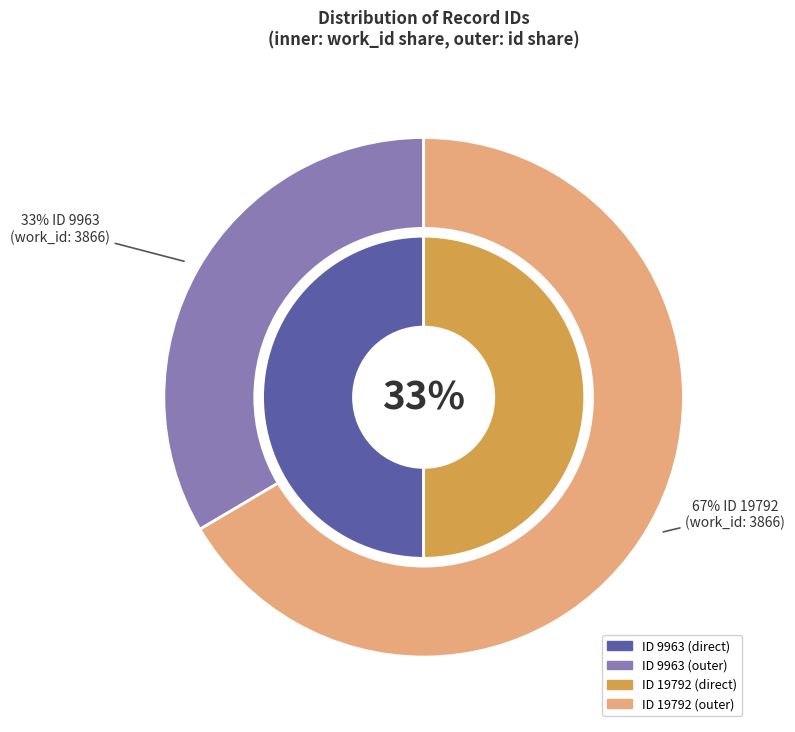

Combined, do 9963 and 19792 account for over 50%?

Yes